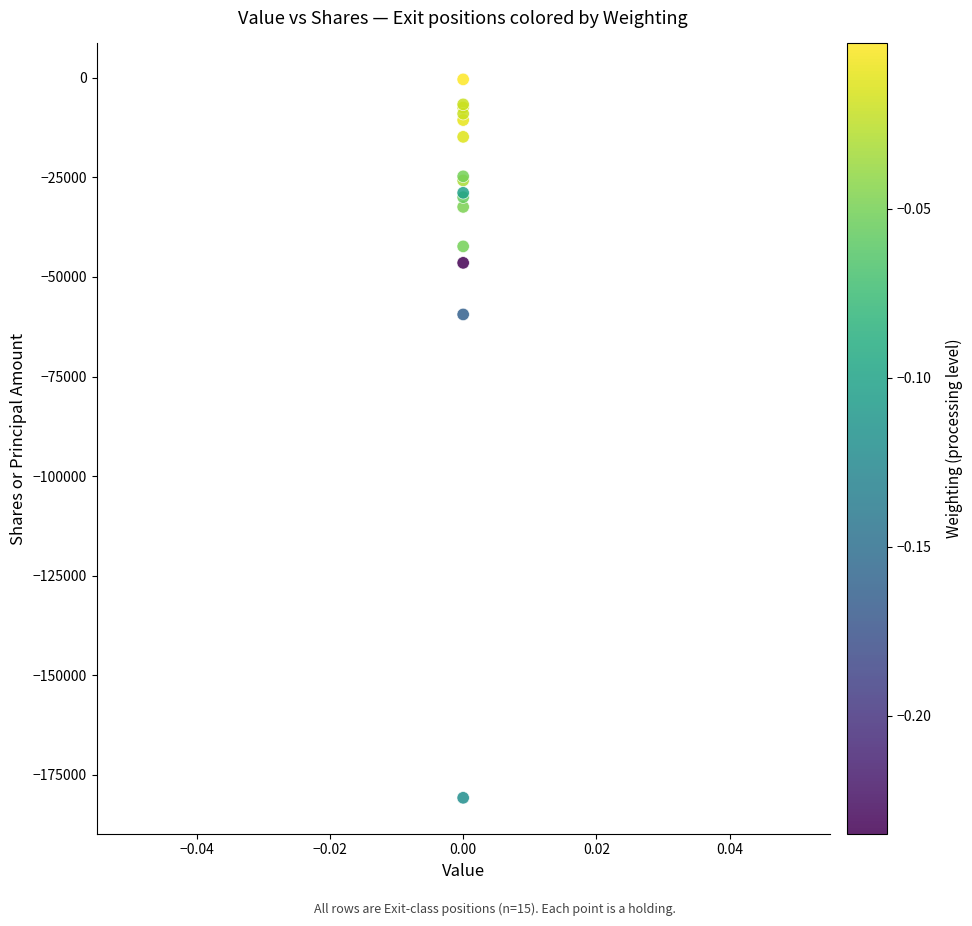

What Y value in the scatter plot is closest to -90578?

-59401